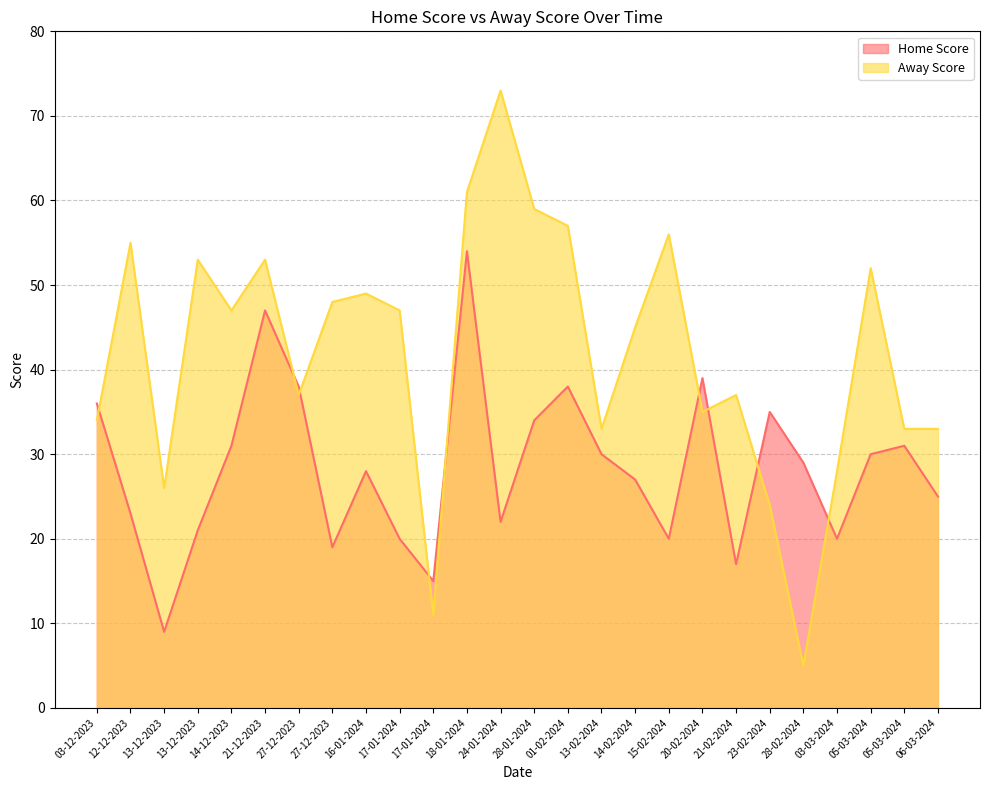

What are all the series names shown in the legend?

Home Score, Away Score